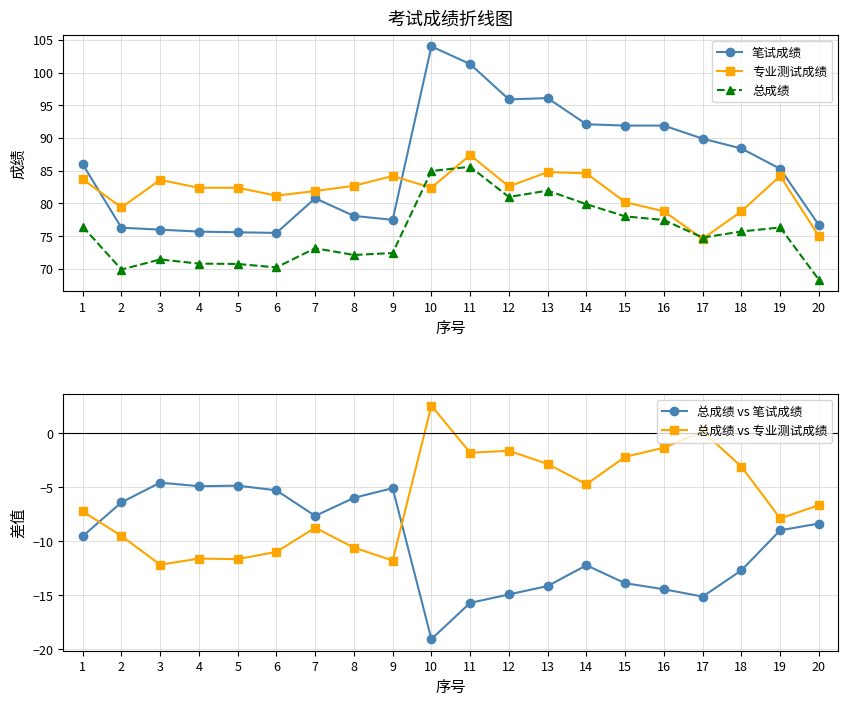

What are all the series names shown in the legend?

笔试成绩, 专业测试成绩, 总成绩, 总成绩 vs 笔试成绩, 总成绩 vs 专业测试成绩